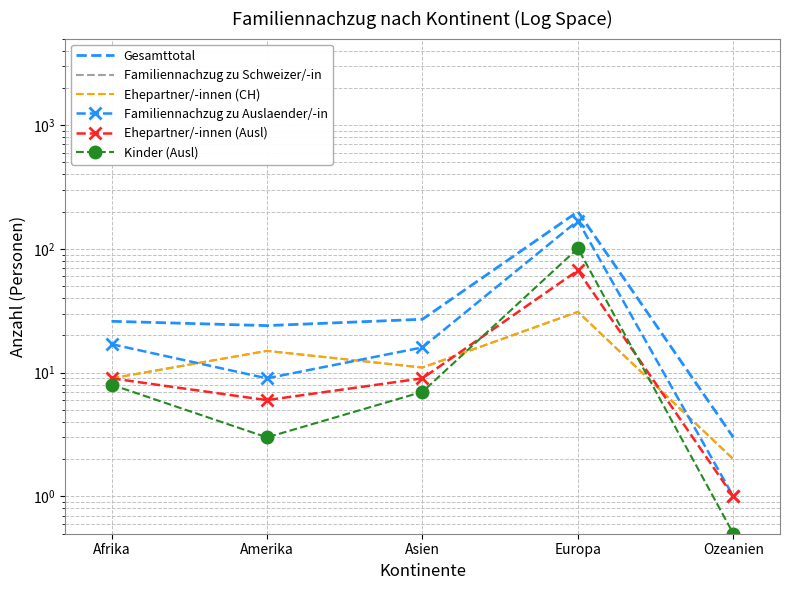

What is the sum of the Ehepartner/-innen (CH) values at Europa and Ozeanien?

33.0